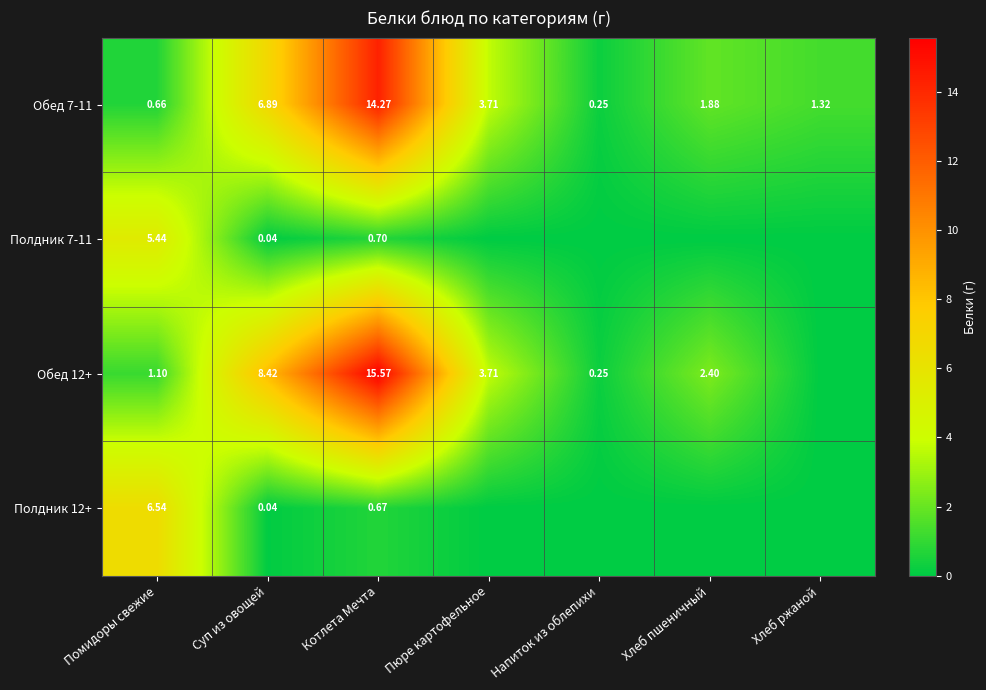

What is the greatest value displayed?

15.6